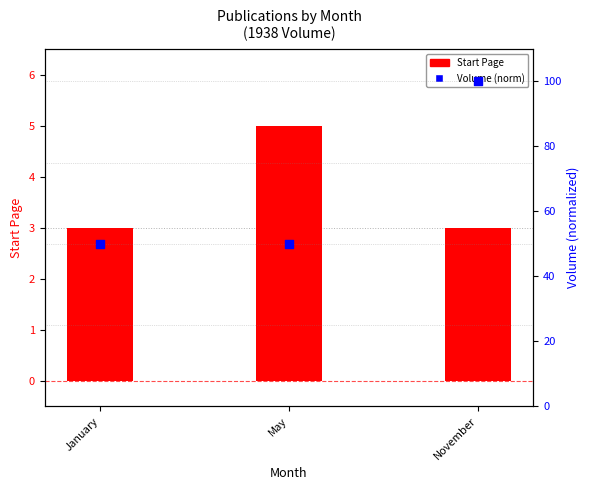

What is the total value across all series at November?

103